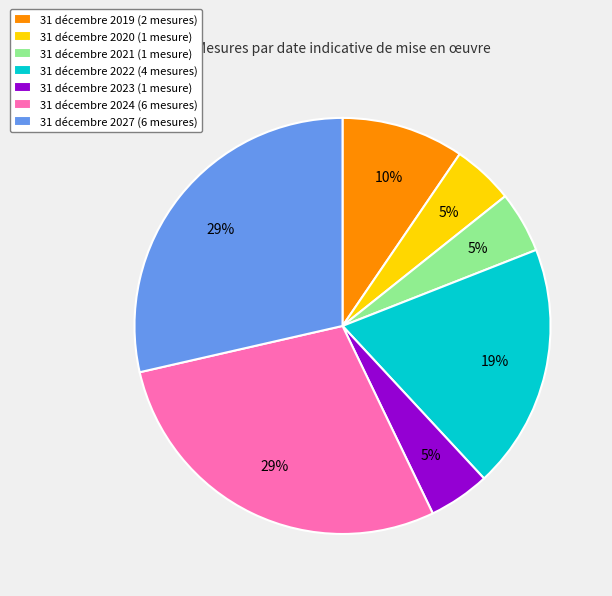

To the nearest percent, what is the difference between the largest and smallest slice percentages?

24%